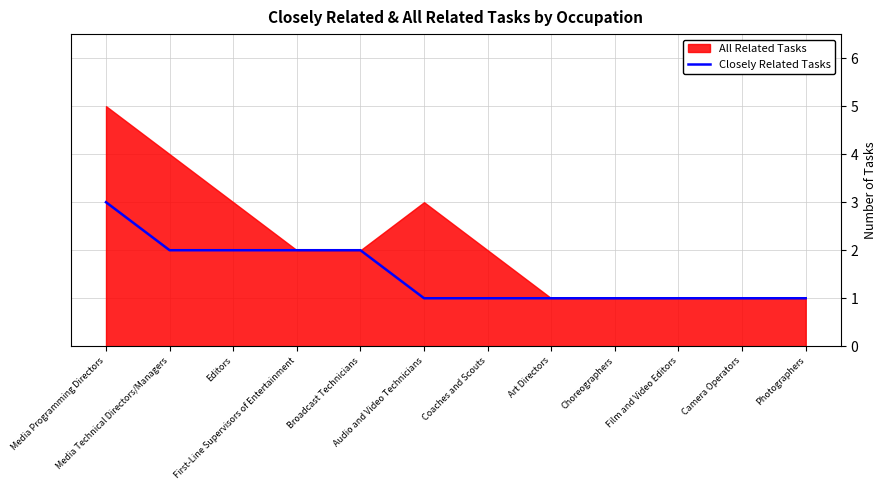

How many values exceed 1?

5